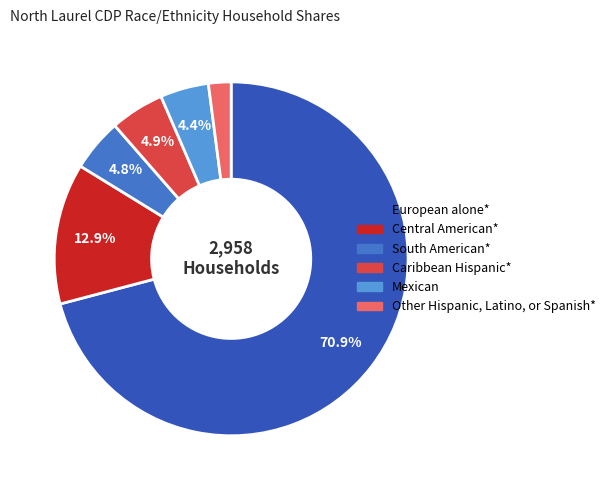

Count the number of slices in the pie.

6